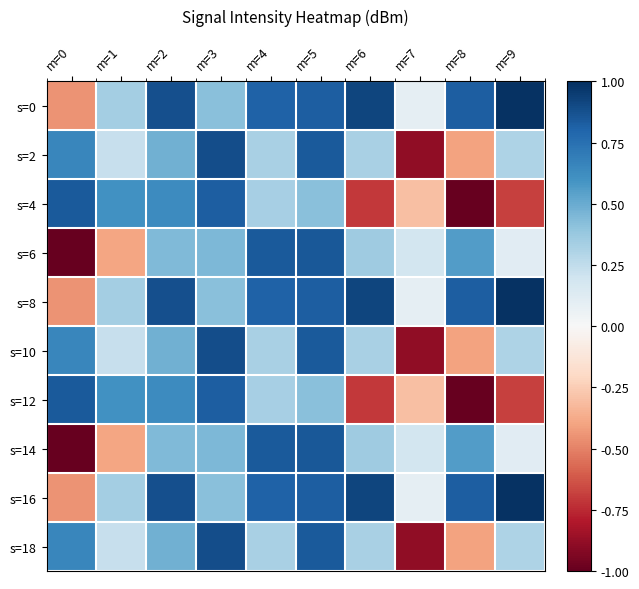

Reading left to right, list all the values displayed in this chart.

s=0: m=0=-0.5	m=1=0.3	m=2=0.9	m=3=0.4	m=4=0.8	m=5=0.8	m=6=0.9	m=7=0.1	m=8=0.8	m=9=1.0
s=2: m=0=0.7	m=1=0.2	m=2=0.5	m=3=0.9	m=4=0.3	m=5=0.8	m=6=0.3	m=7=-0.9	m=8=-0.4	m=9=0.3
s=4: m=0=0.8	m=1=0.6	m=2=0.6	m=3=0.8	m=4=0.3	m=5=0.4	m=6=-0.7	m=7=-0.3	m=8=-1.0	m=9=-0.7
s=6: m=0=-1.1	m=1=-0.4	m=2=0.4	m=3=0.4	m=4=0.8	m=5=0.8	m=6=0.4	m=7=0.2	m=8=0.6	m=9=0.1
s=8: m=0=-0.5	m=1=0.3	m=2=0.9	m=3=0.4	m=4=0.8	m=5=0.8	m=6=0.9	m=7=0.1	m=8=0.8	m=9=1.0
s=10: m=0=0.7	m=1=0.2	m=2=0.5	m=3=0.9	m=4=0.3	m=5=0.8	m=6=0.3	m=7=-0.9	m=8=-0.4	m=9=0.3
s=12: m=0=0.8	m=1=0.6	m=2=0.6	m=3=0.8	m=4=0.3	m=5=0.4	m=6=-0.7	m=7=-0.3	m=8=-1.0	m=9=-0.7
s=14: m=0=-1.1	m=1=-0.4	m=2=0.4	m=3=0.4	m=4=0.8	m=5=0.8	m=6=0.4	m=7=0.2	m=8=0.6	m=9=0.1
s=16: m=0=-0.5	m=1=0.3	m=2=0.9	m=3=0.4	m=4=0.8	m=5=0.8	m=6=0.9	m=7=0.1	m=8=0.8	m=9=1.0
s=18: m=0=0.7	m=1=0.2	m=2=0.5	m=3=0.9	m=4=0.3	m=5=0.8	m=6=0.3	m=7=-0.9	m=8=-0.4	m=9=0.3